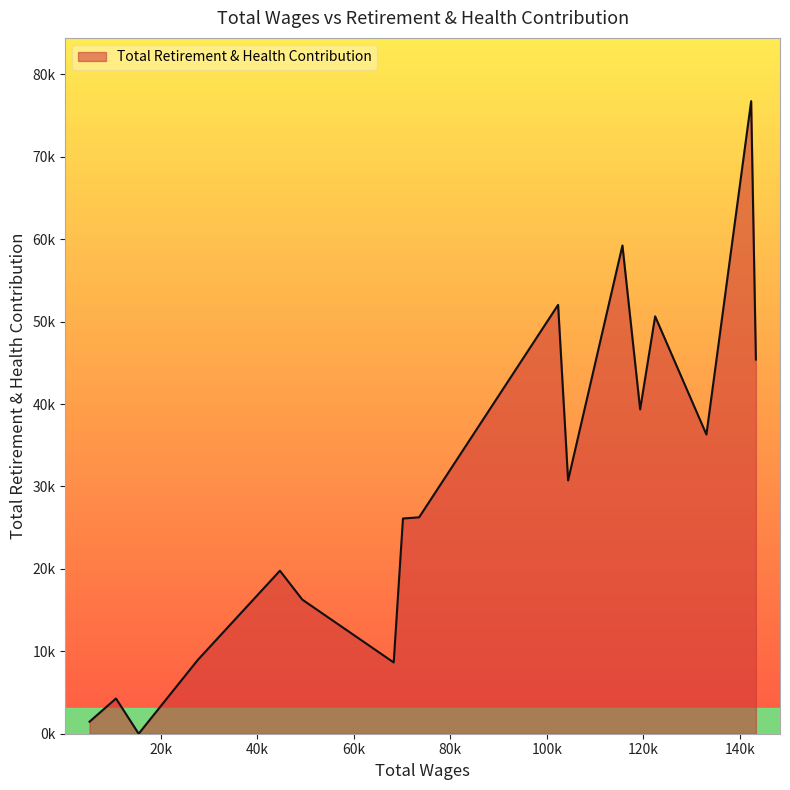

Does the chart display data point markers on the line(s)?

No